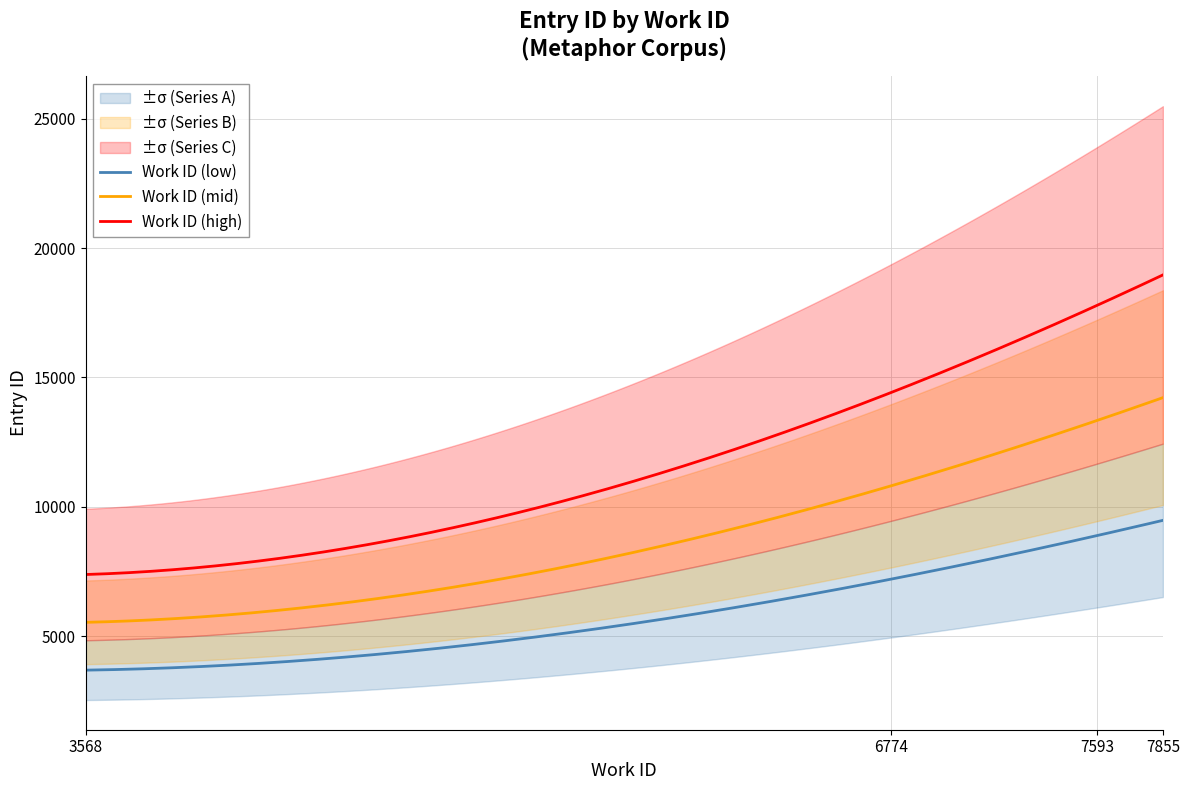

True or false: Work ID (high) and Work ID (low) intersect in this chart.

False